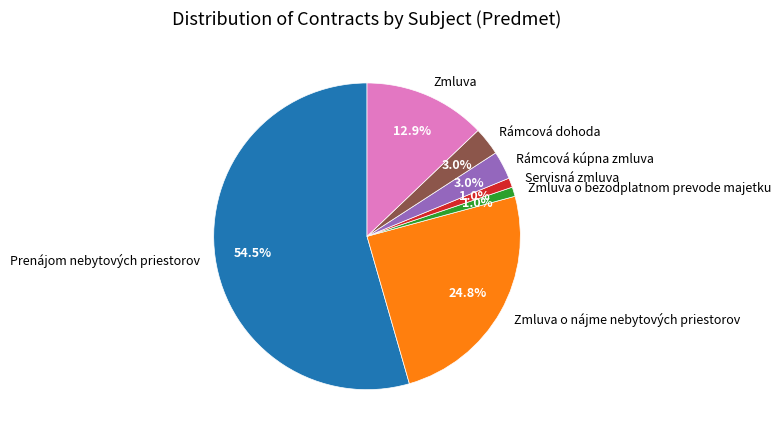

Between Zmluva and Zmluva o nájme nebytových priestorov, which is larger?

Zmluva o nájme nebytových priestorov